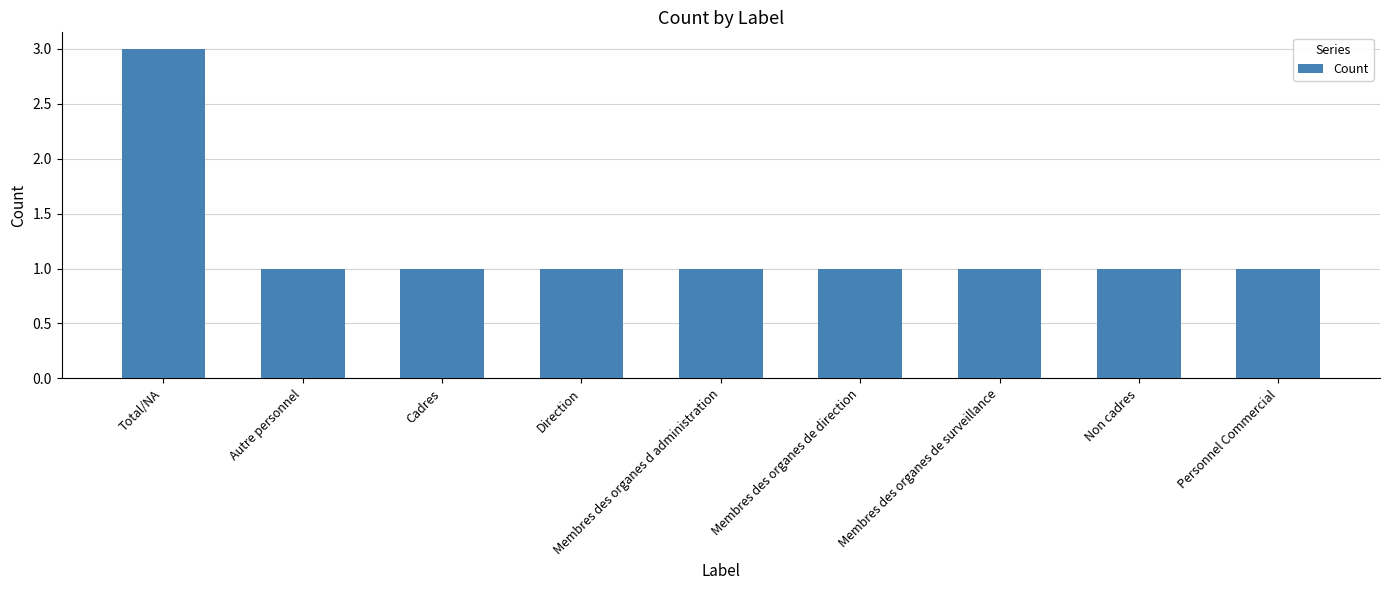

True or false: the data shows 1 at Personnel Commercial.

True